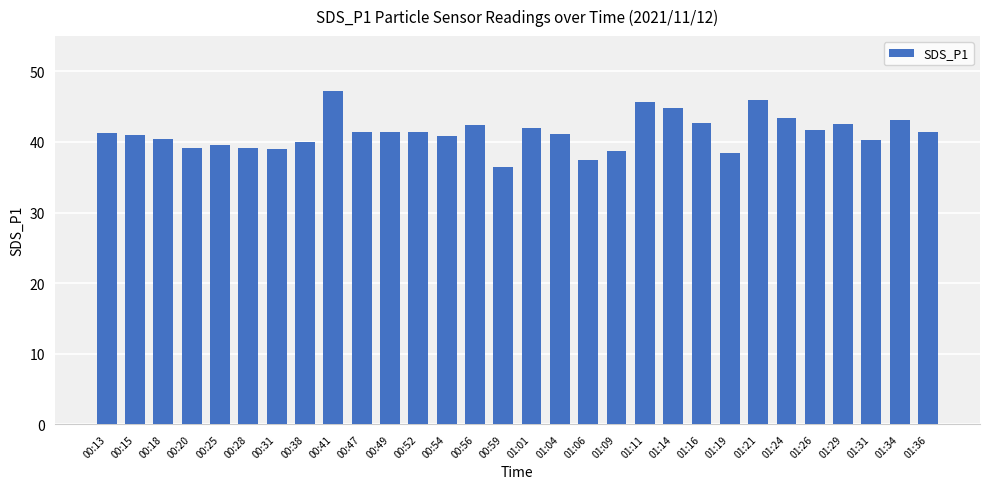

The value at 01:31 is 40.3. True or false?

True